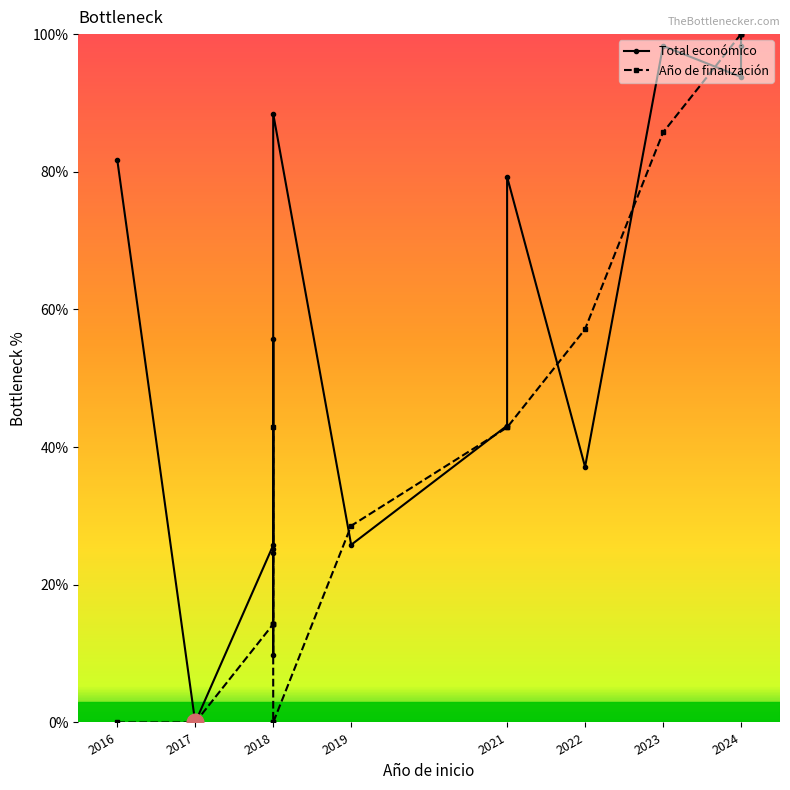

Rank the series at 2016 from highest to lowest value.

Total económico, Año de finalización